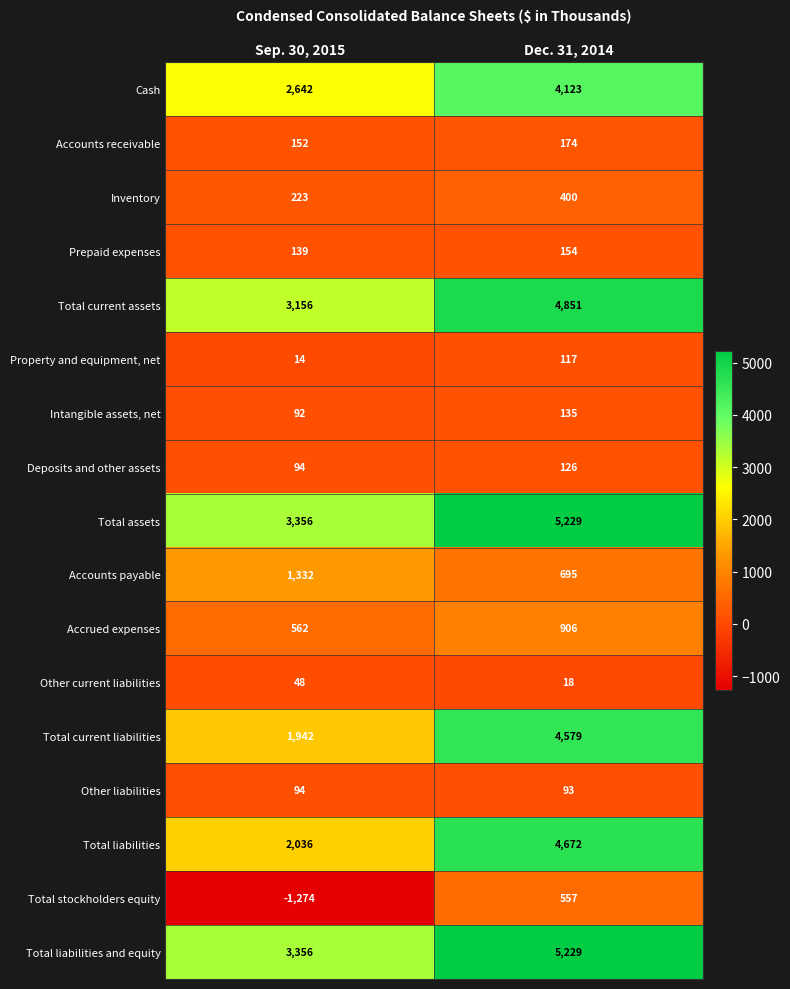

The Total current liabilities series shows 464 at Sep. 30, 2015. True or false?

False